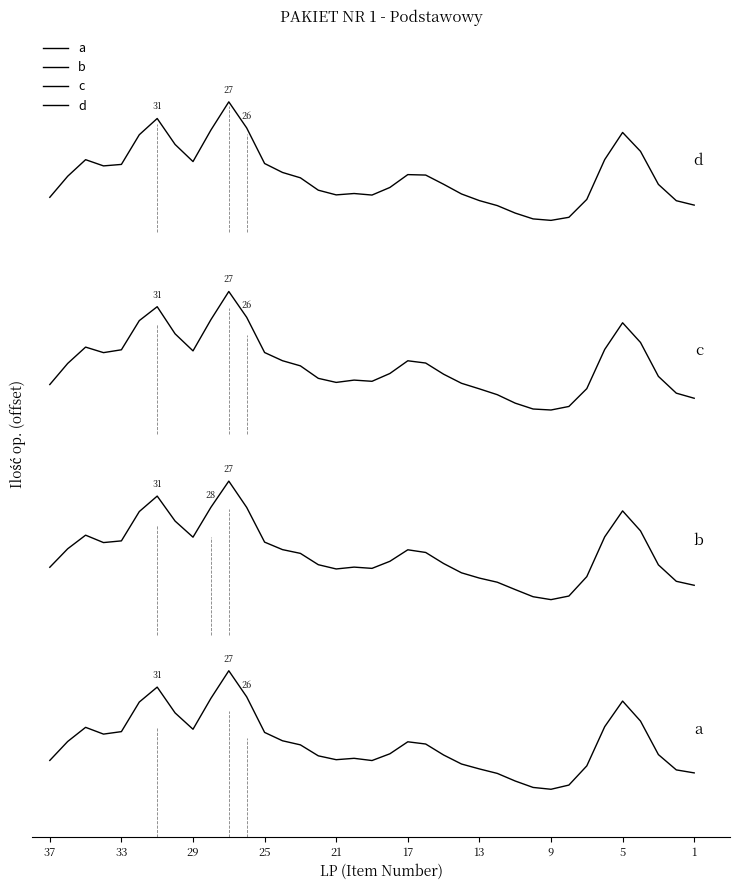

How many data points does each series have?

37